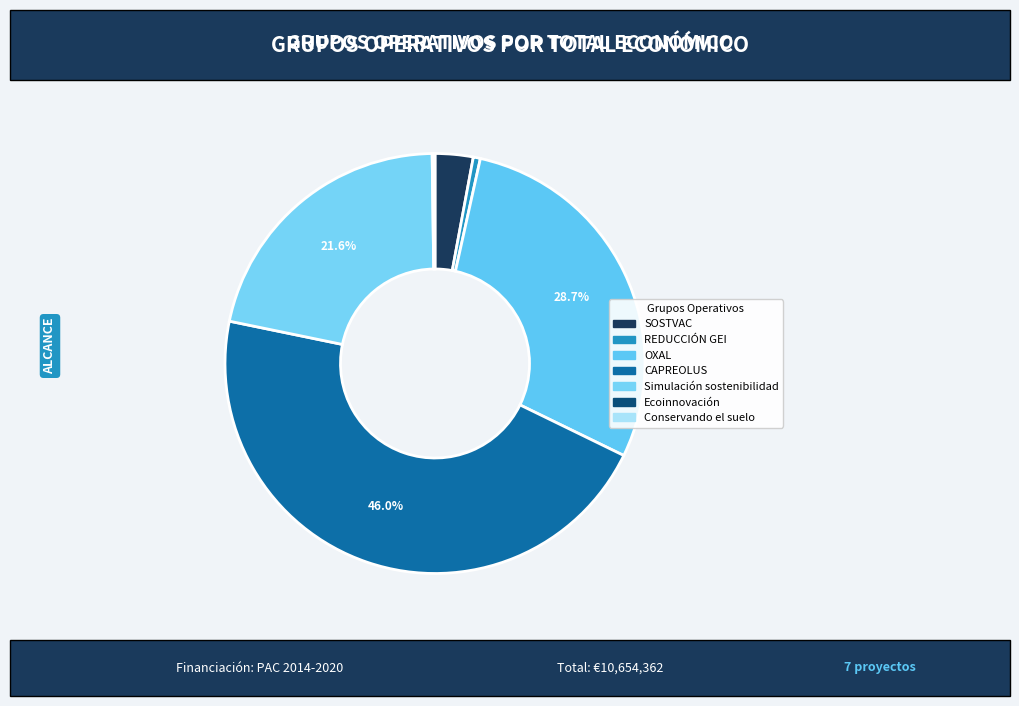

How many segments does this pie chart have?

7